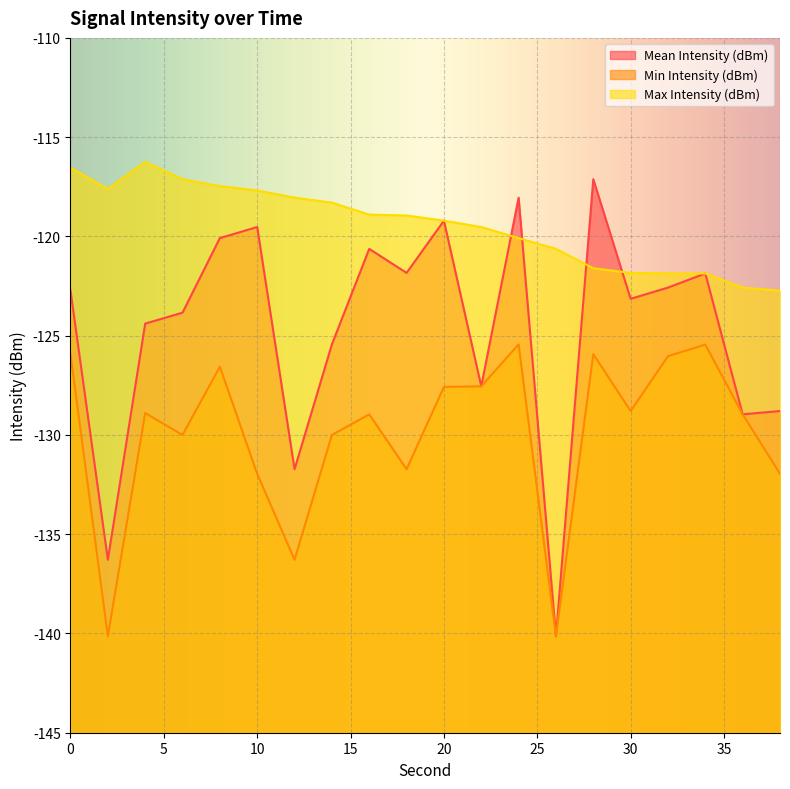

How many values in the Mean Intensity (dBm) series exceed -122?

8